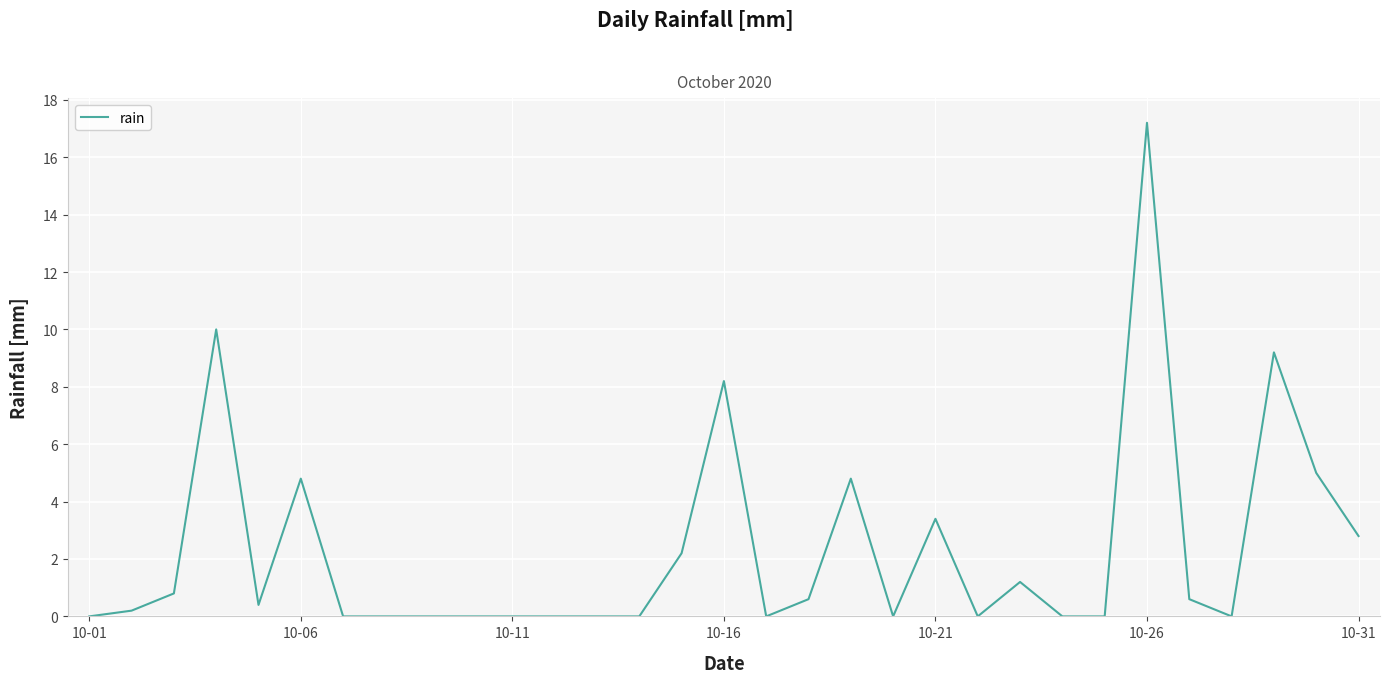

How many lines are shown in the chart?

1